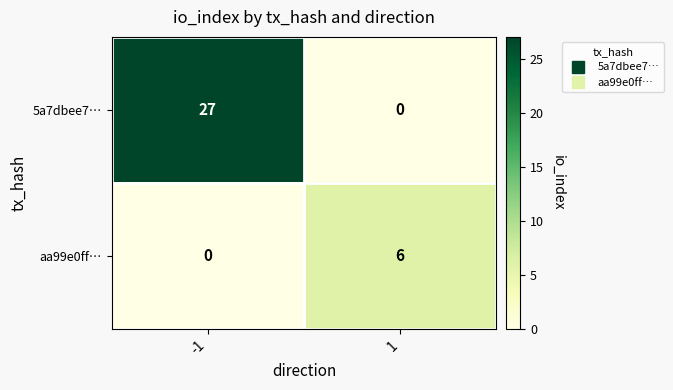

Rank the series at -1 from highest to lowest value.

5a7dbee7…, aa99e0ff…